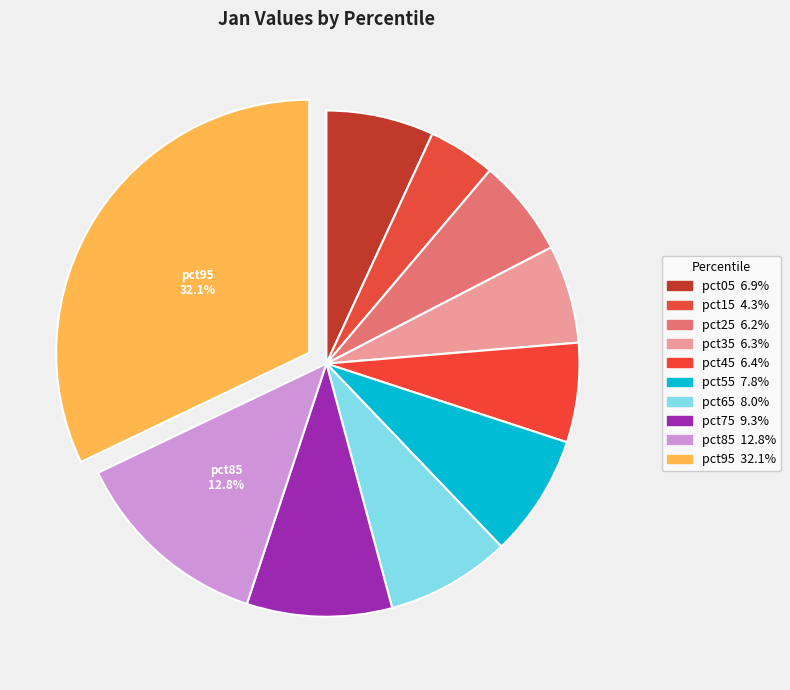

What percentage is NOT represented by pct15?

95.7%